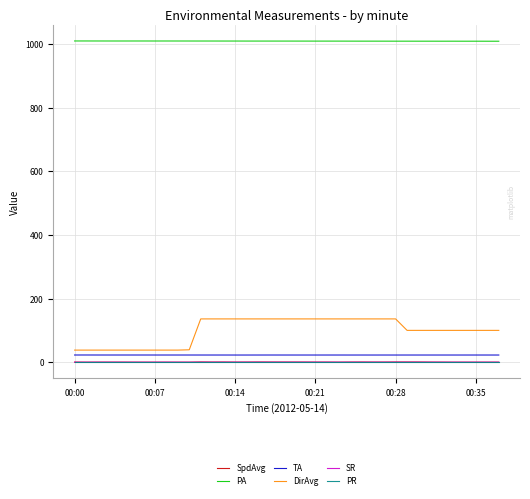

Which series has the widest spread of values?

DirAvg